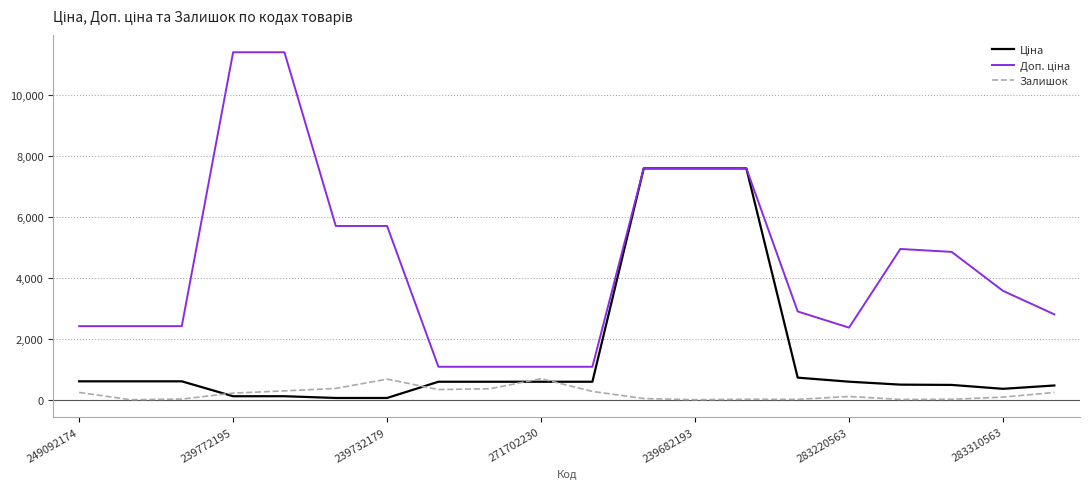

How many lines are shown in the chart?

3